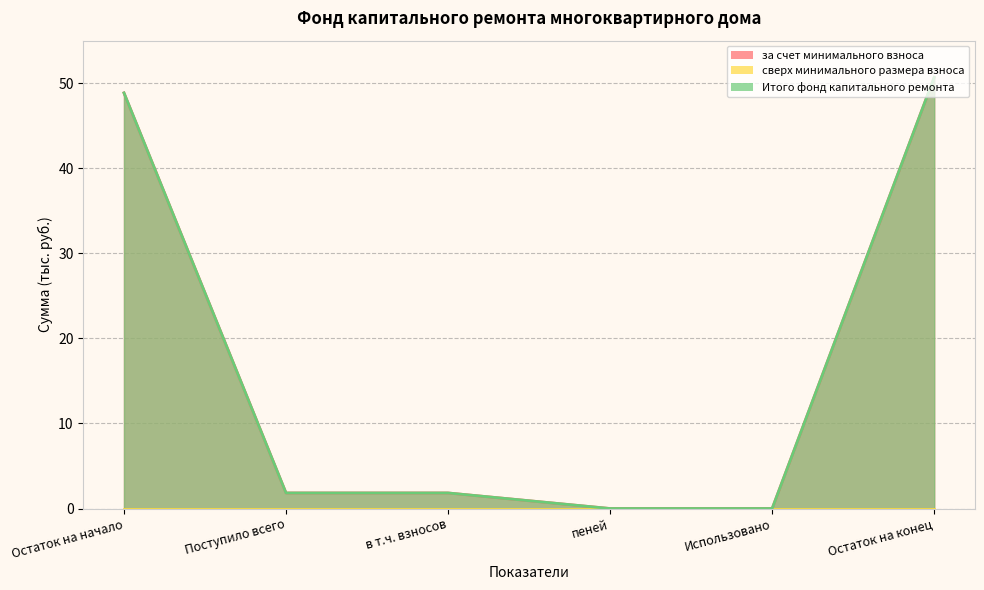

How many categories are shown in the chart?

6